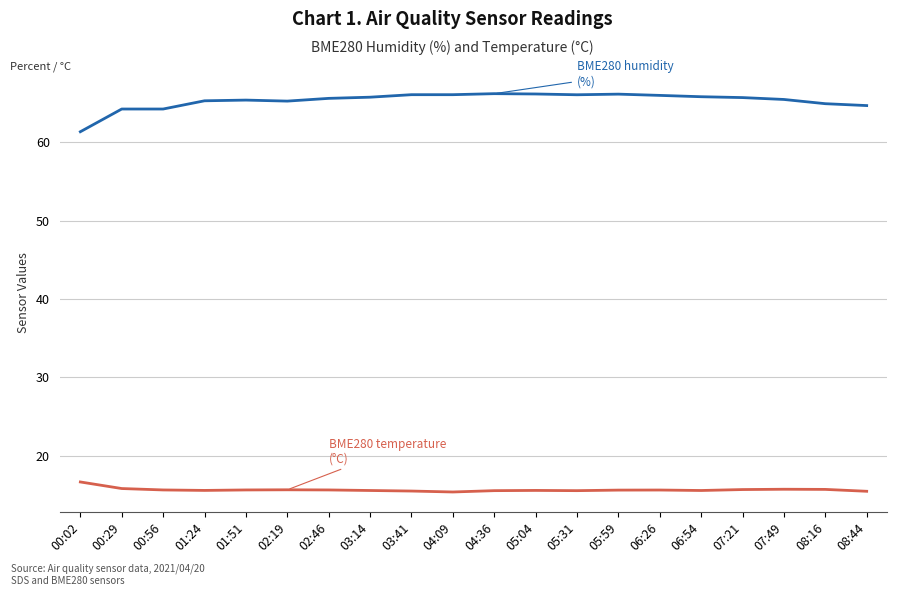

What is the maximum value shown in the chart?

66.2